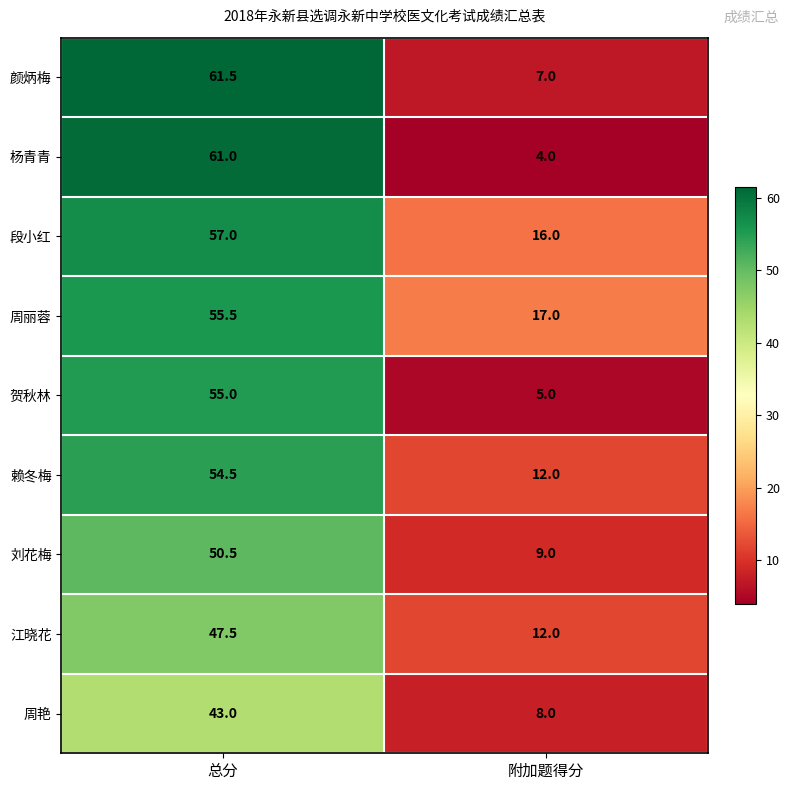

The 颜炳梅 series shows 98.7 at 总分. True or false?

False